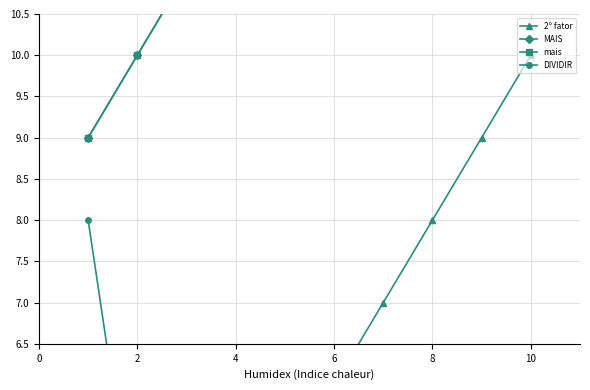

Read the DIVIDIR value at 4.

2.7